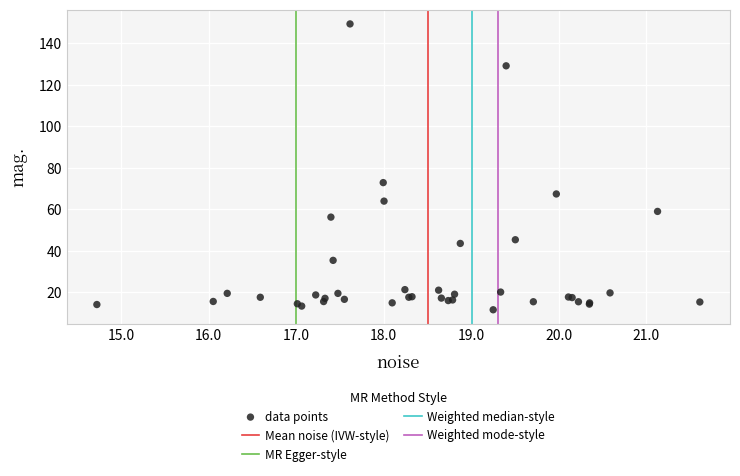

What Y value in the scatter plot is closest to 80?

72.9